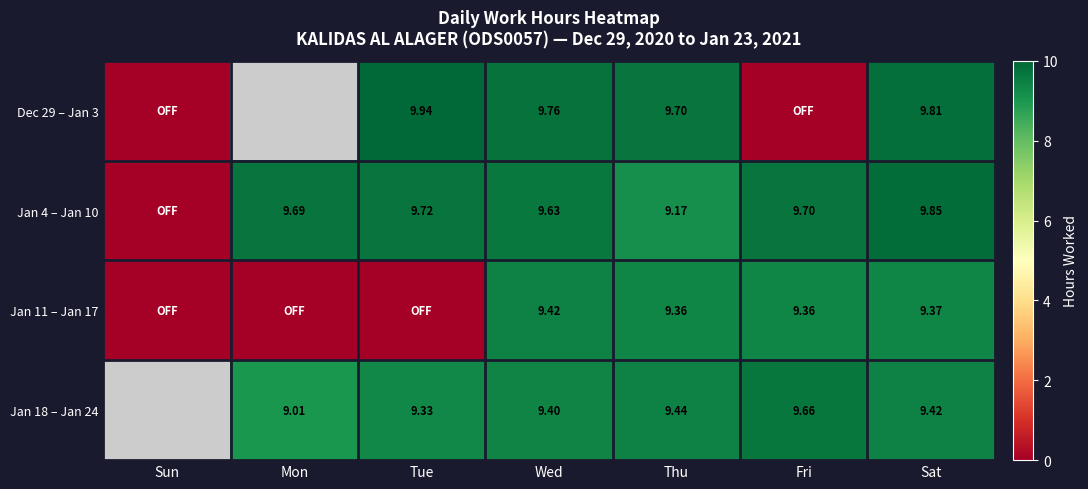

Is the value of Jan 4 – Jan 10 at Wed greater than the value of Jan 18 – Jan 24 at Thu?

Yes